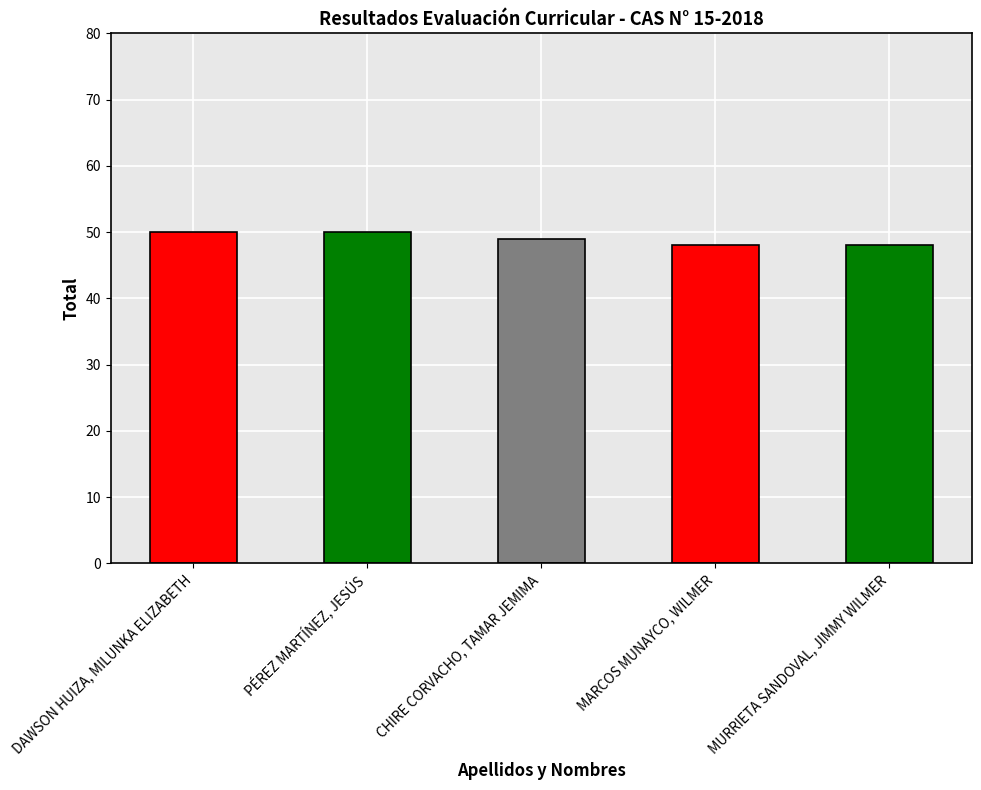

The chart shows a value of 49 at CHIRE CORVACHO, TAMAR JEMIMA. True or false?

True